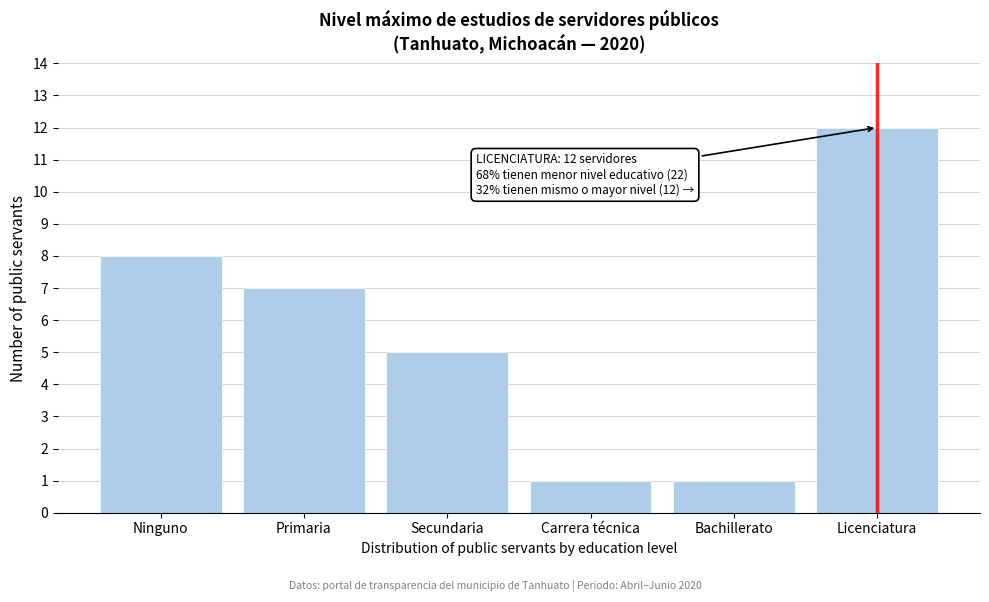

Reading left to right, transcribe all the data shown in this chart.

8	7	5	1	1	12